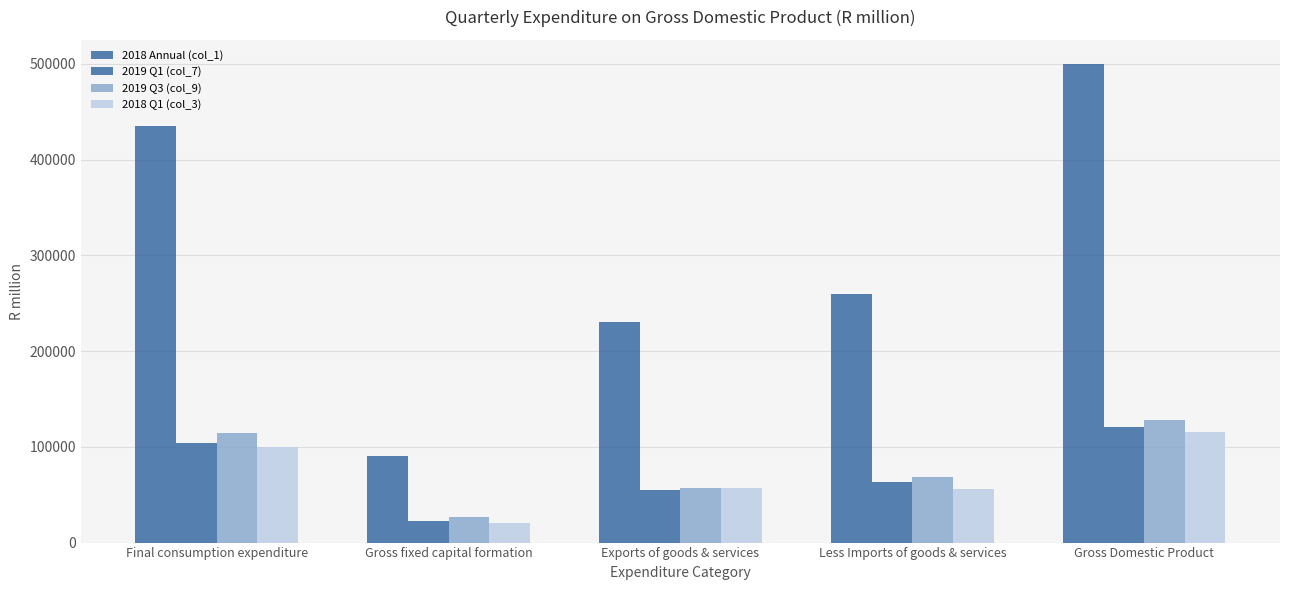

Are the bars grouped side by side (vs. stacked)?

Yes